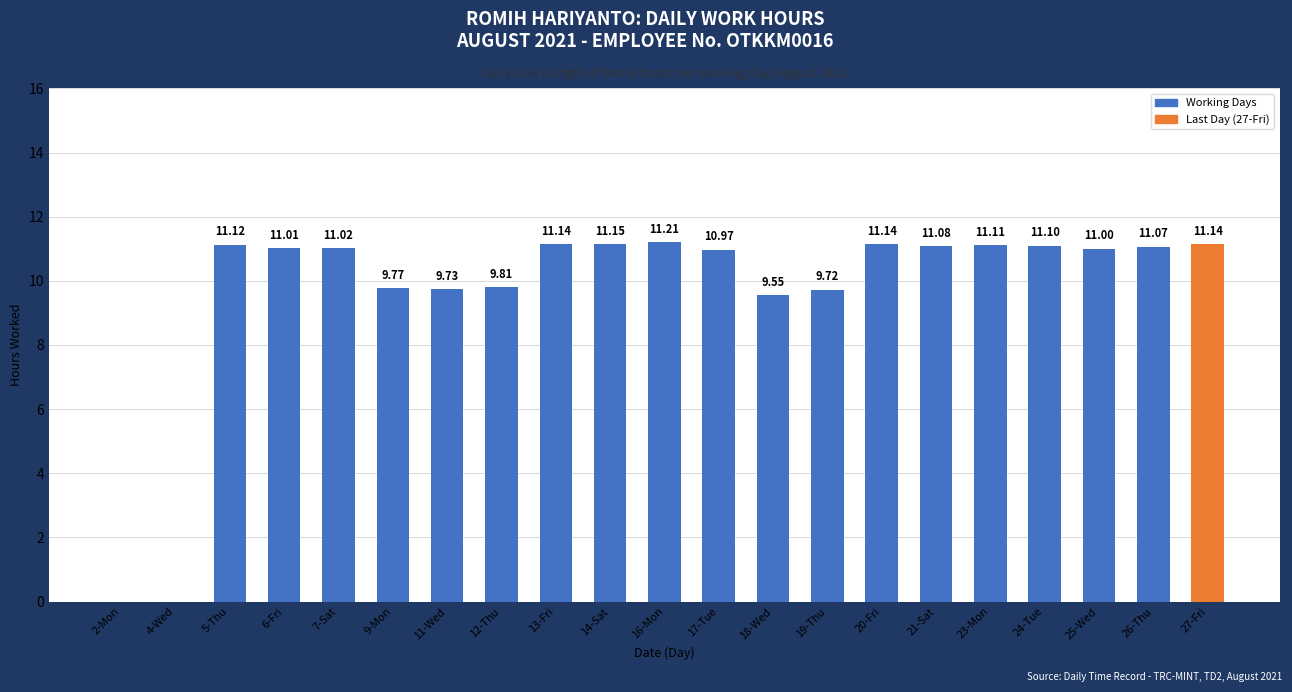

What is the sum of the values at 6-Fri and 11-Wed?

20.7